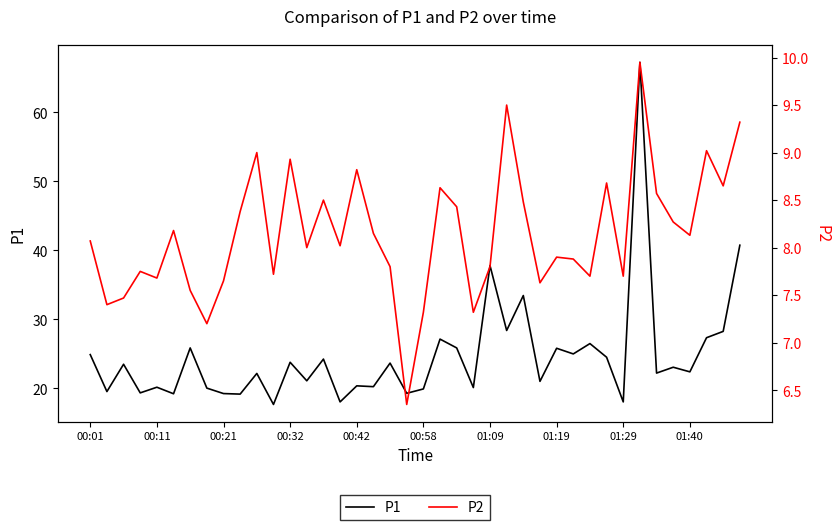

Reading right to left, list all the values displayed in this chart.

P1: 40.8	28.2	27.3	22.4	23.1	22.2	67.3	18.0	24.5	26.5	25.0	25.8	21.0	33.5	28.4	37.8	20.1	25.9	27.1	19.9	19.3	23.6	20.2	20.4	18.0	24.2	21.1	23.8	17.6	22.1	19.1	19.2	20.0	25.9	19.2	20.1	19.3	23.5	19.5	24.9
P2: 9.3	8.7	9.0	8.1	8.3	8.6	9.9	7.7	8.7	7.7	7.9	7.9	7.6	8.5	9.5	7.8	7.3	8.4	8.6	7.3	6.3	7.8	8.2	8.8	8.0	8.5	8.0	8.9	7.7	9.0	8.4	7.7	7.2	7.5	8.2	7.7	7.8	7.5	7.4	8.1